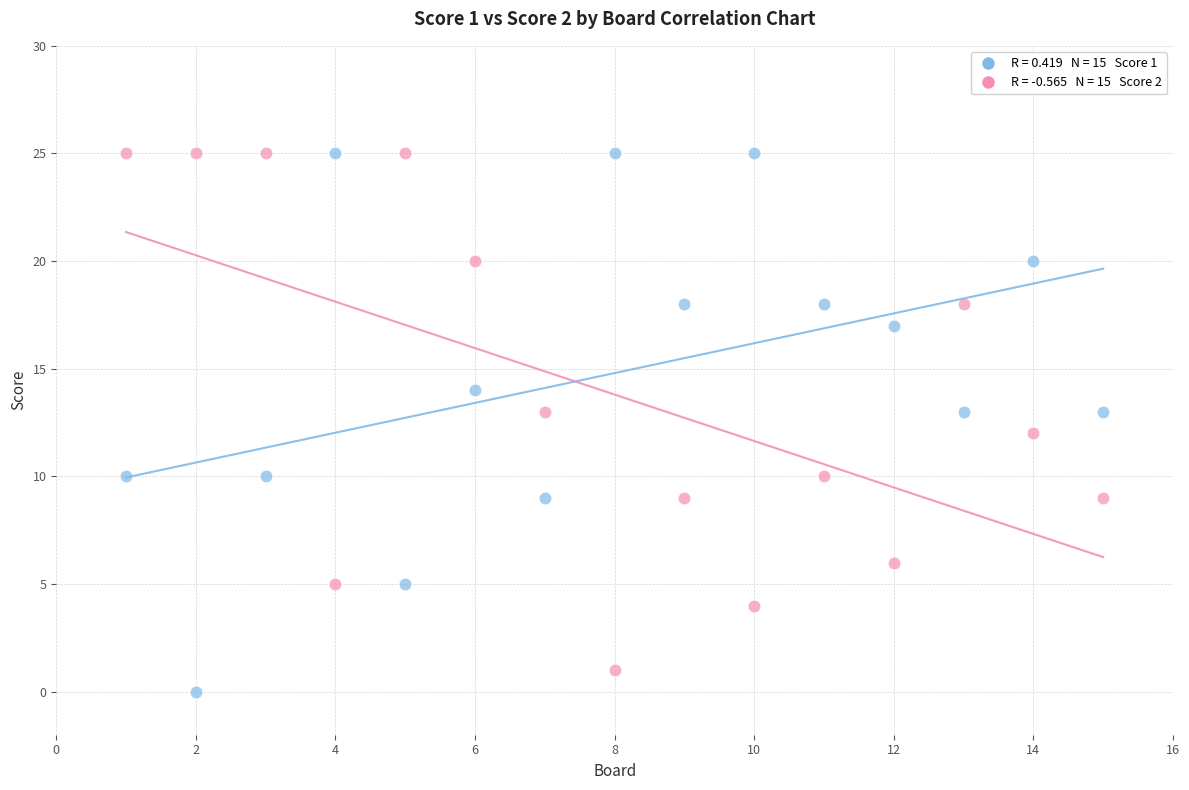

Across all data points, what is the range of X values (max minus min)?

14